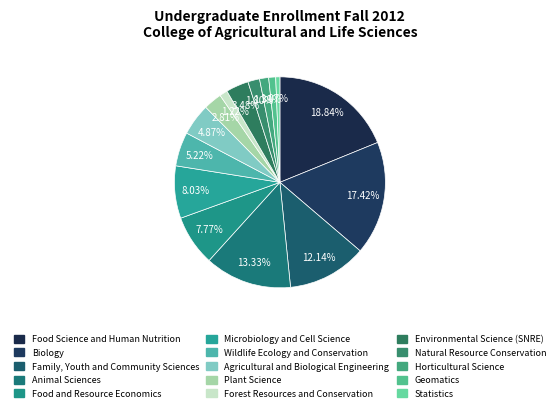

To the nearest percent, what percentage of the pie is Biology?

17%